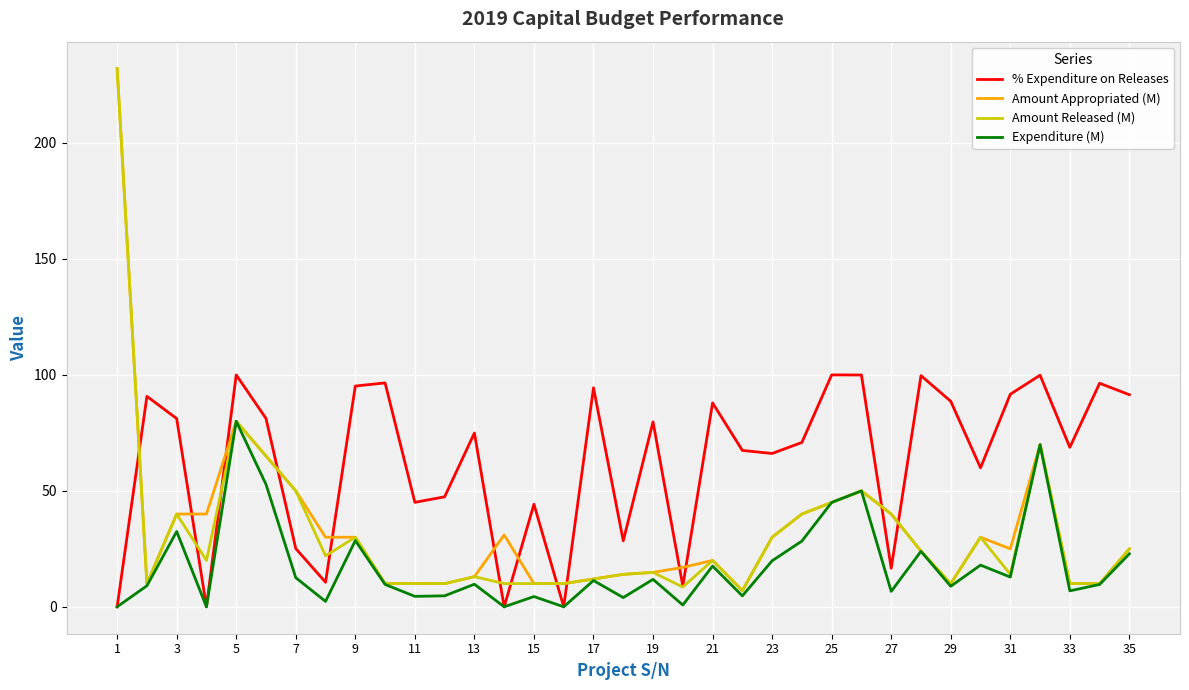

Which series has the largest total across all categories?

% Expenditure on Releases